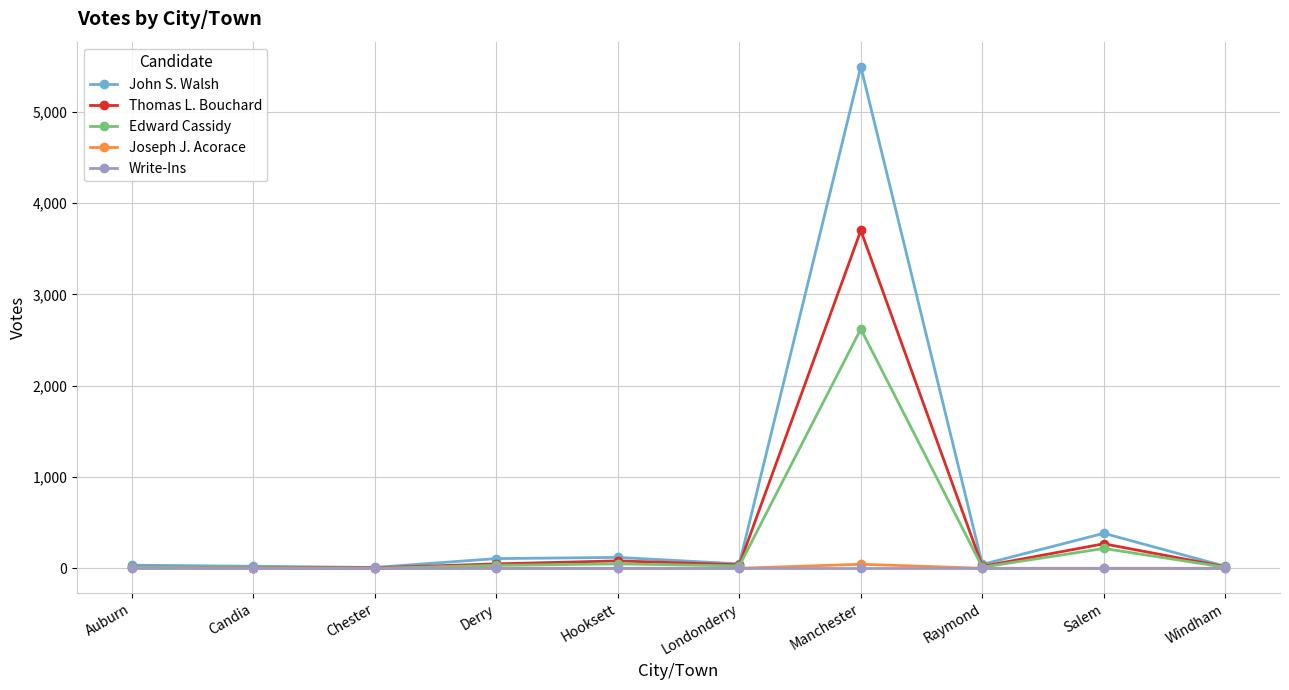

At which category is the sum across all series the highest?

Manchester